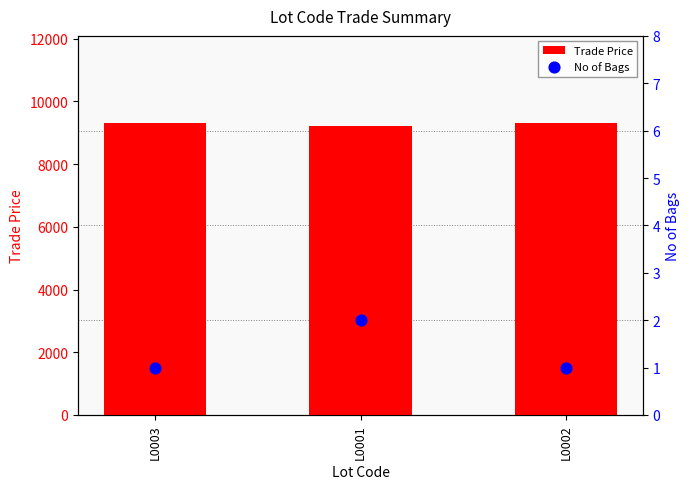

Which series contains the lowest Y value?

No of Bags